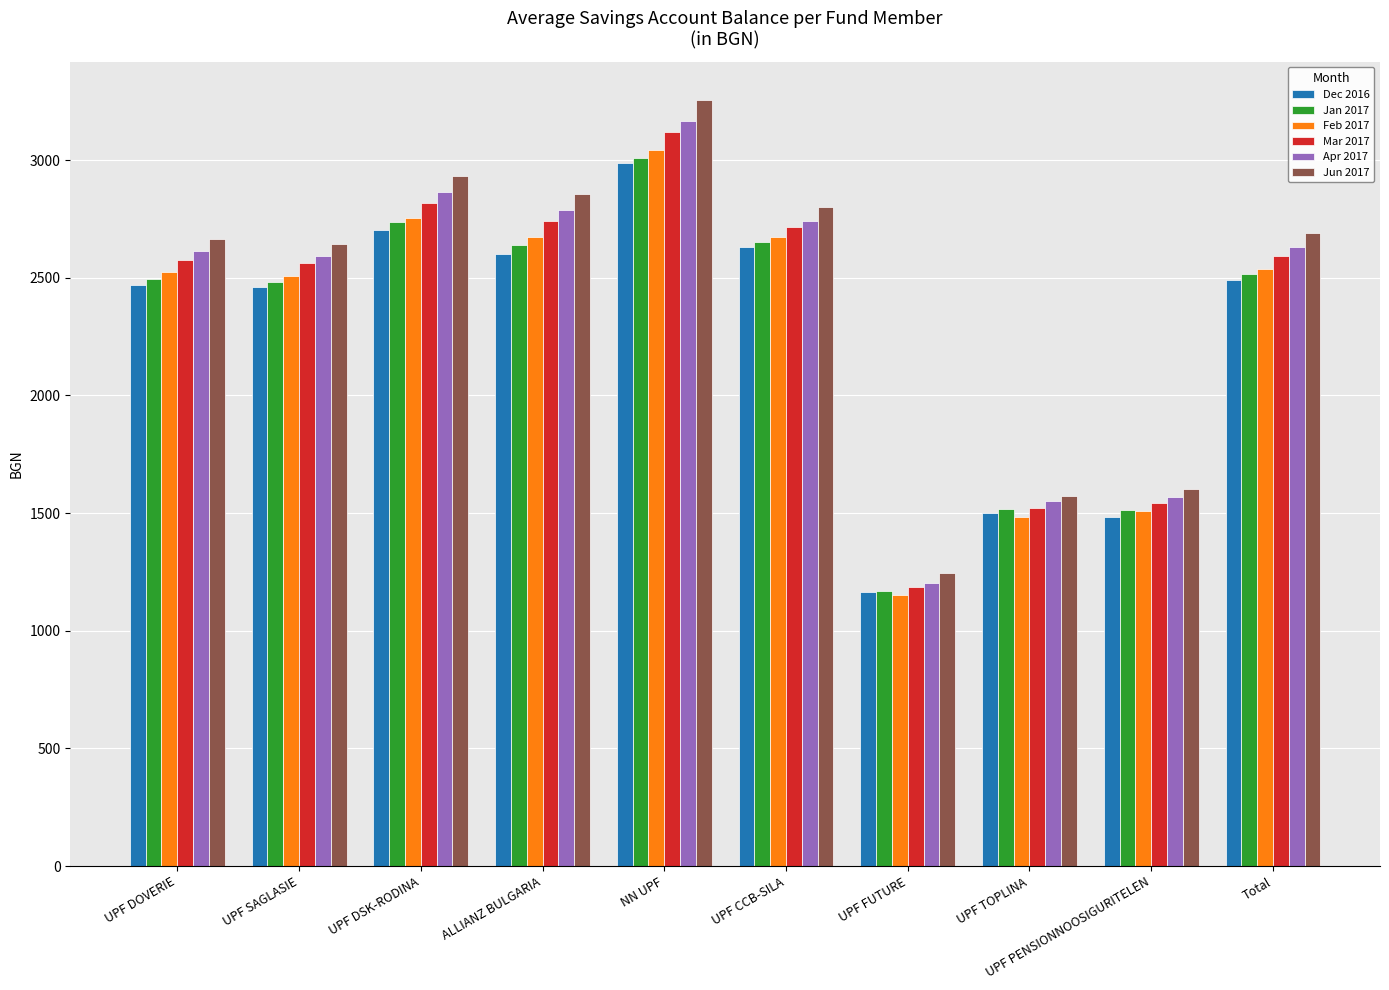

Which label corresponds to the largest value in the chart?

NN UPF